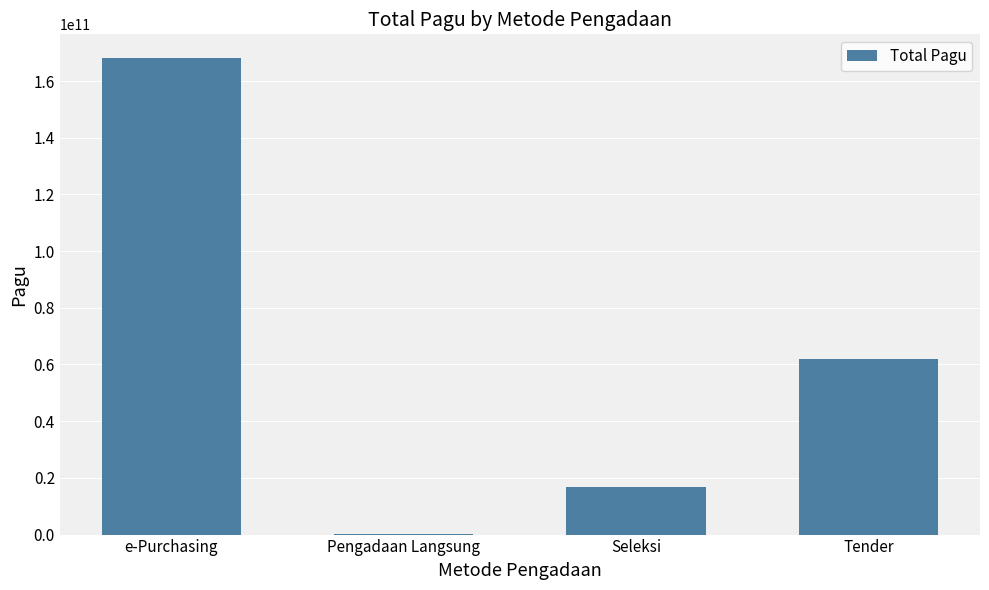

What is the greatest value displayed?

168065550000